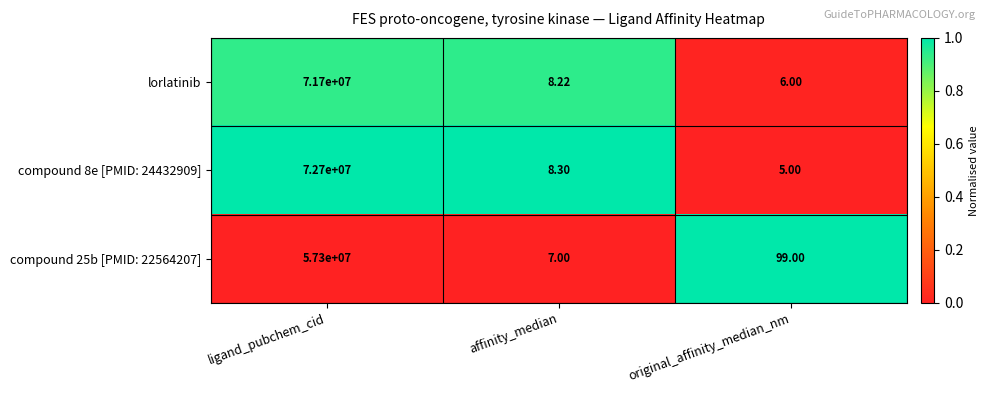

Rank the categories by compound 8e [PMID: 24432909] value from lowest to highest.

original_affinity_median_nm, affinity_median, ligand_pubchem_cid